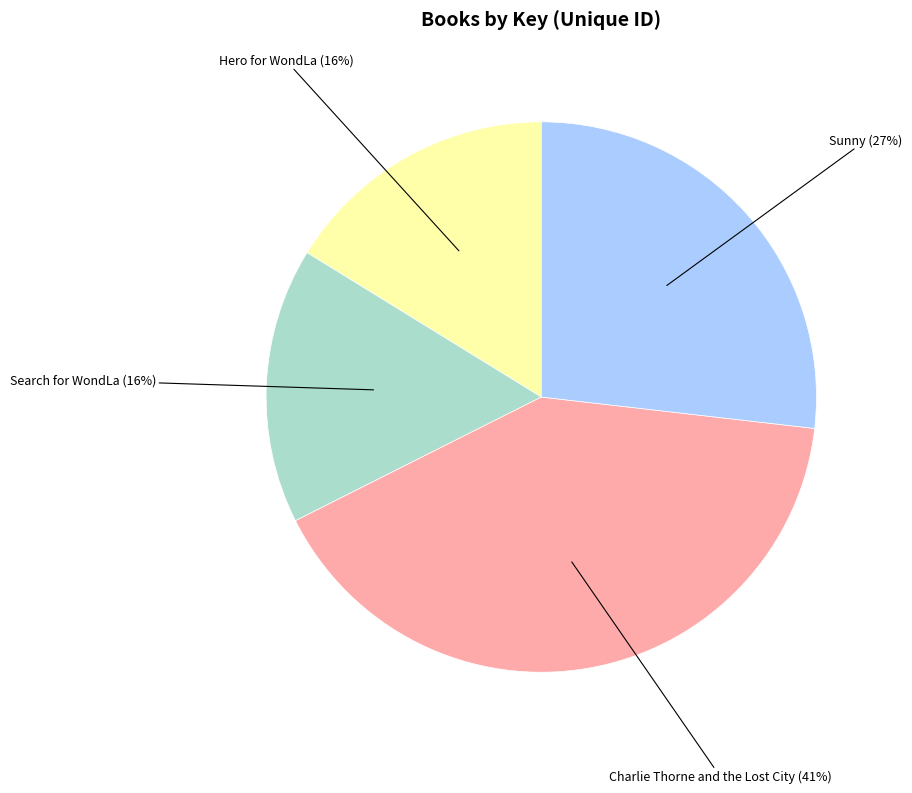

To the nearest percent, what is the difference between the largest and smallest slice percentages?

25%